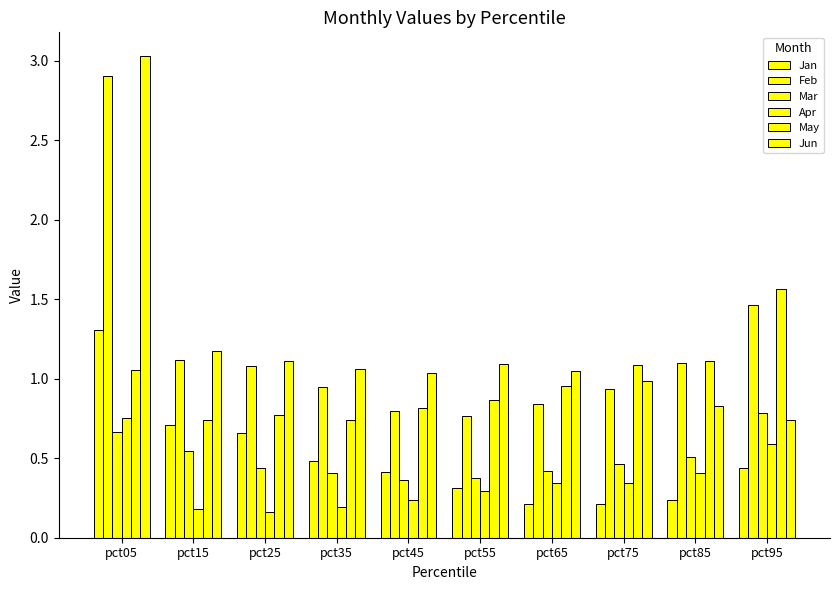

How many series are shown in this chart?

6